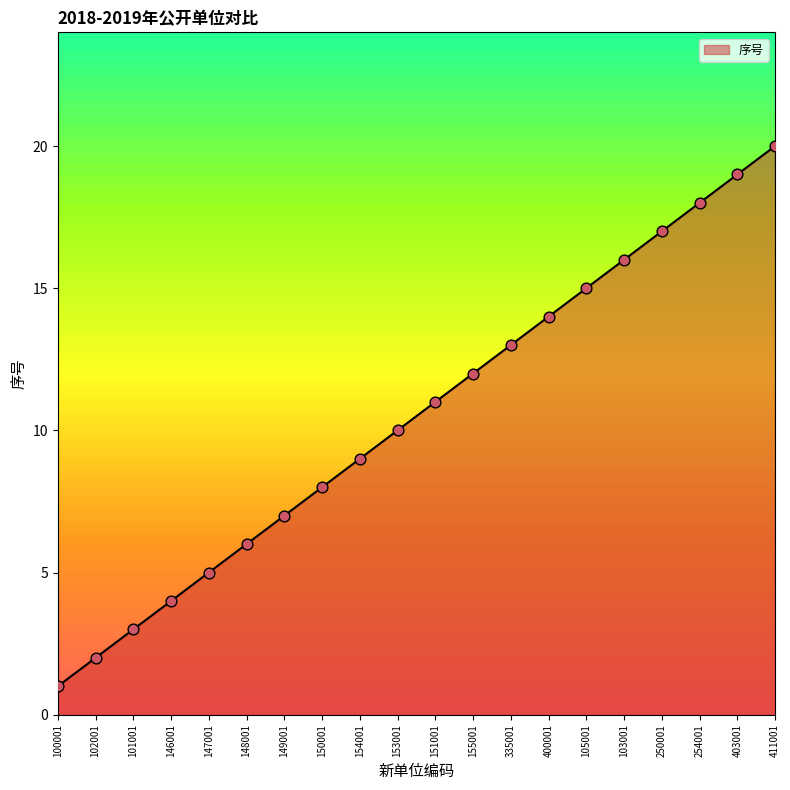

What is the ratio of the value at 335001 to the value at 151001?

1.2